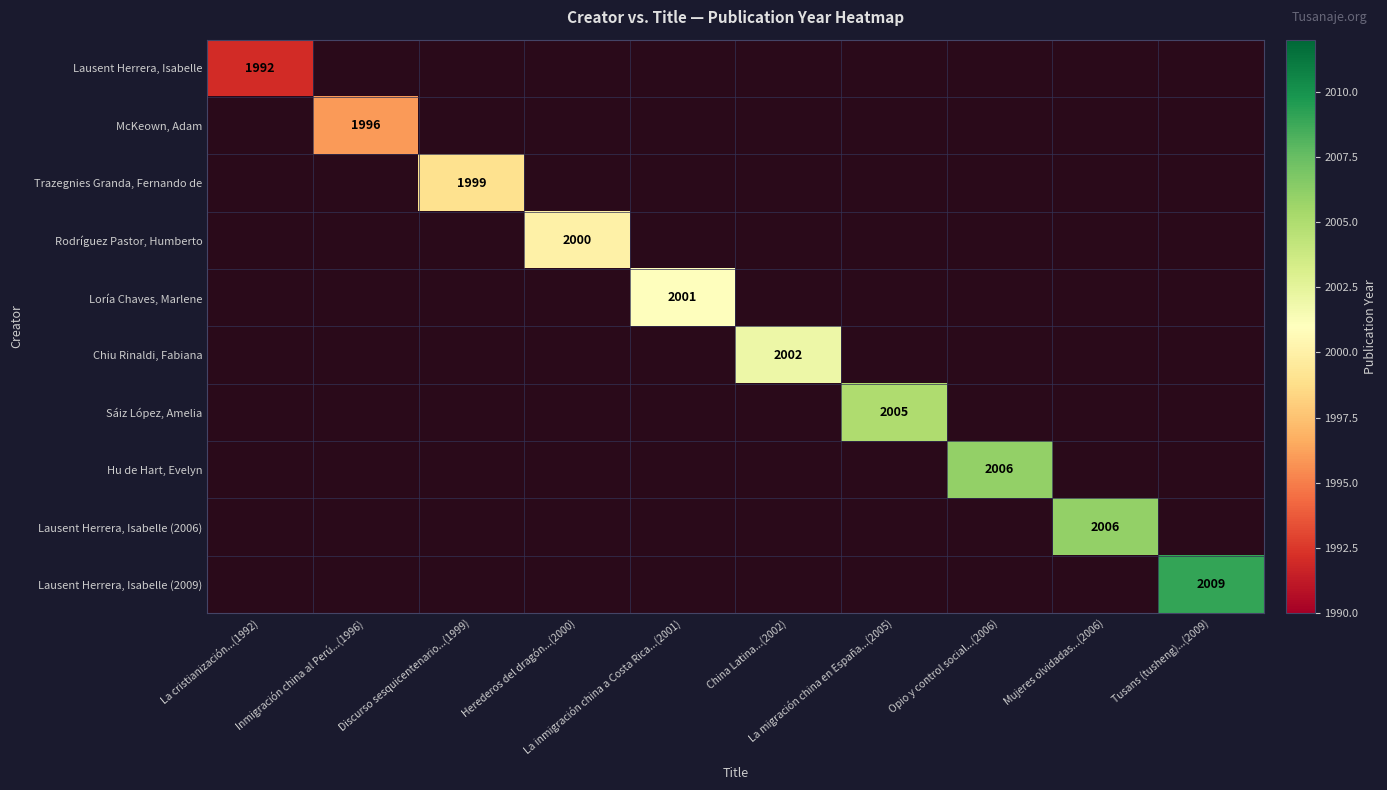

Which category has the highest value across all series?

Tusans (tusheng)...(2009)